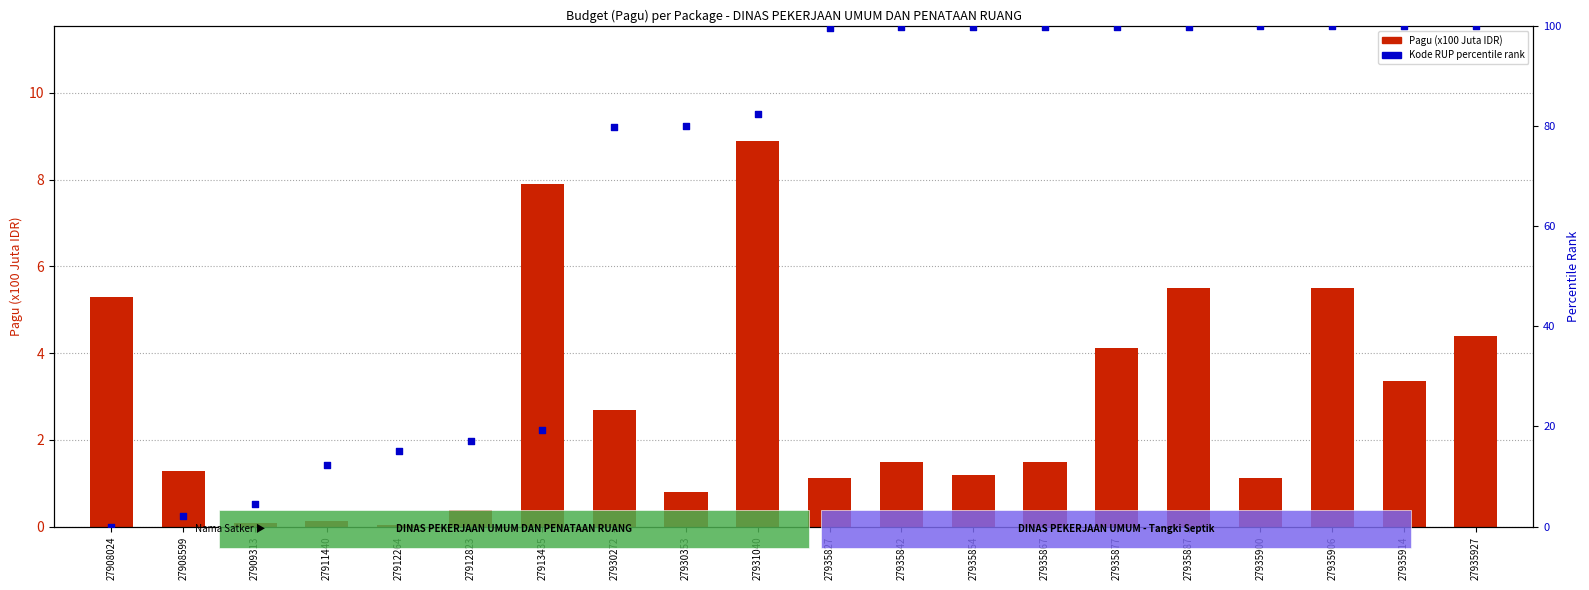

Which series has the largest Y range (max minus min)?

Kode RUP percentile rank